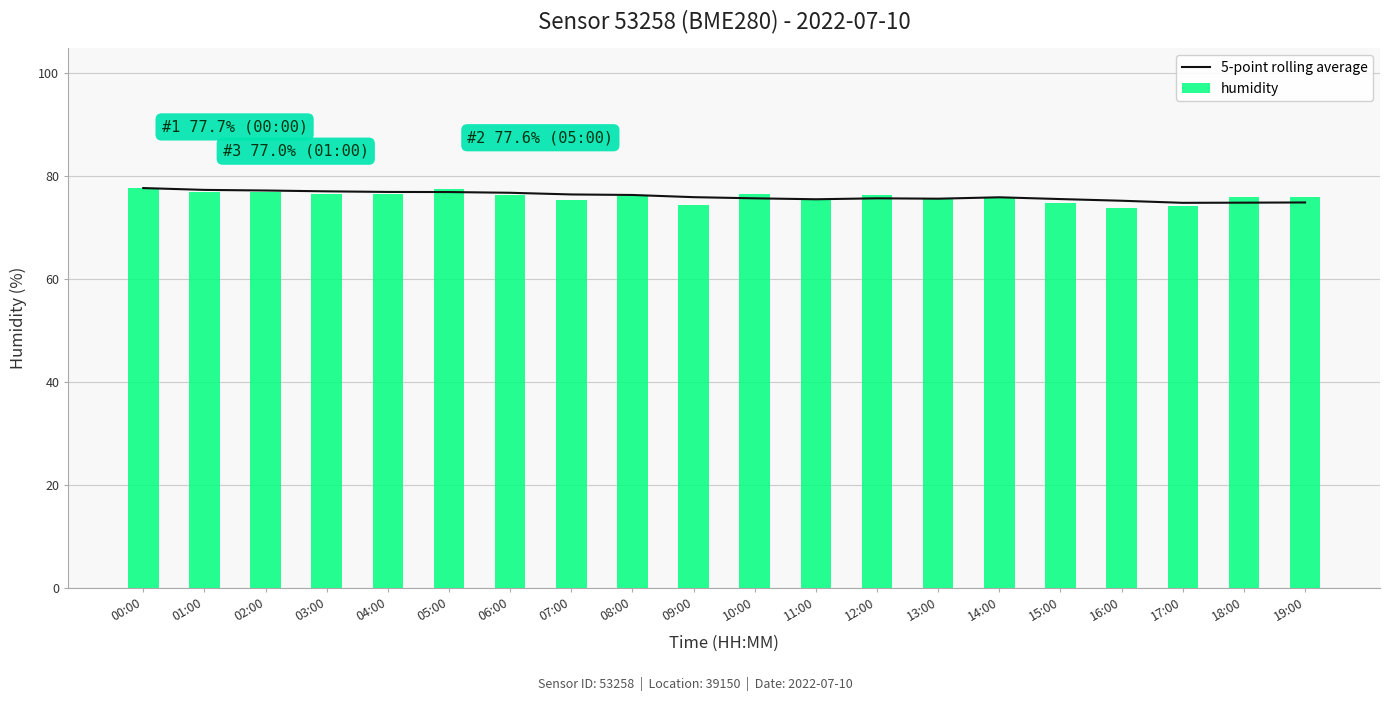

Reading left to right, transcribe all the data shown in this chart.

5-point rolling average: 77.7	77.3	77.2	77.0	76.9	76.9	76.7	76.4	76.3	75.9	75.7	75.5	75.7	75.6	75.9	75.5	75.2	74.8	74.8	74.9
humidity: 77.7	77.0	77.0	76.5	76.4	77.6	76.2	75.3	76.0	74.3	76.4	75.3	76.2	75.7	75.7	74.7	73.7	74.2	75.8	75.9